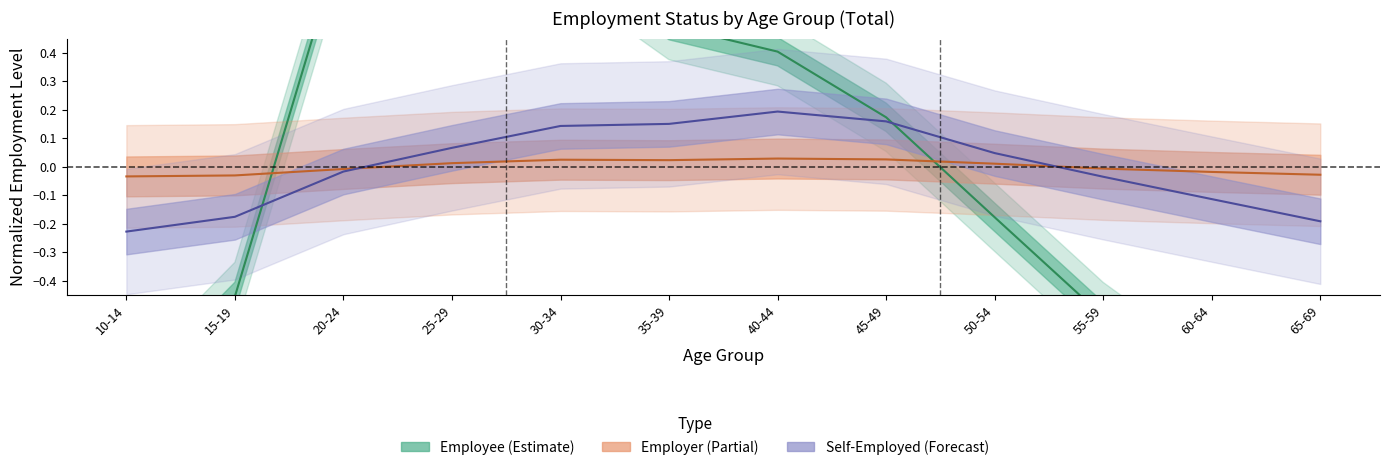

At which label does Employer first exceed 0?

25-29